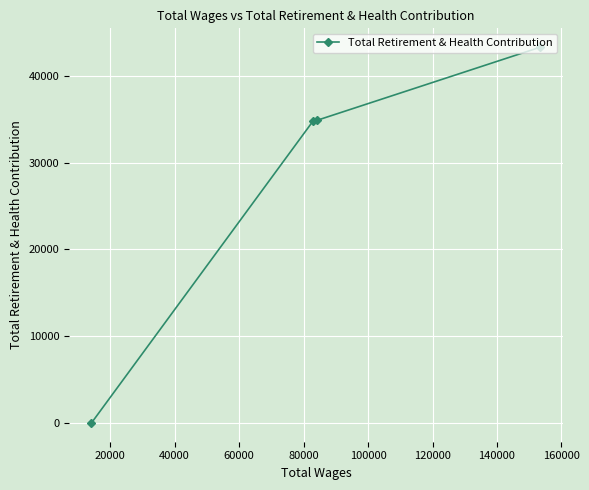

What is the difference between the maximum and minimum values?

43317